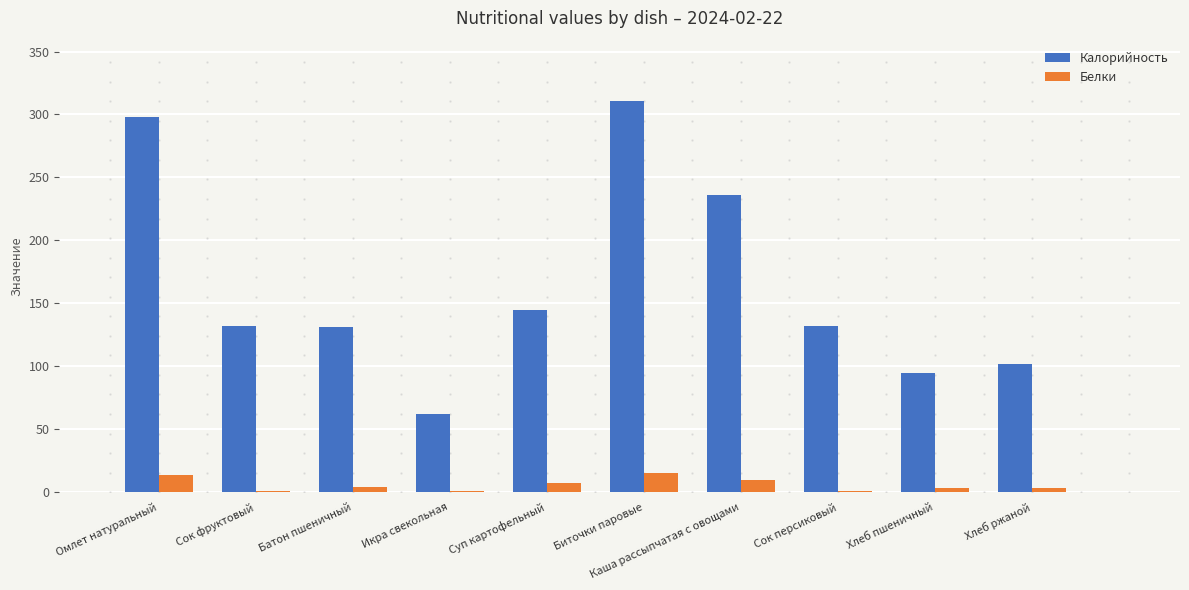

True or false: Калорийность has a value of 62.0 at Икра свекольная.

True